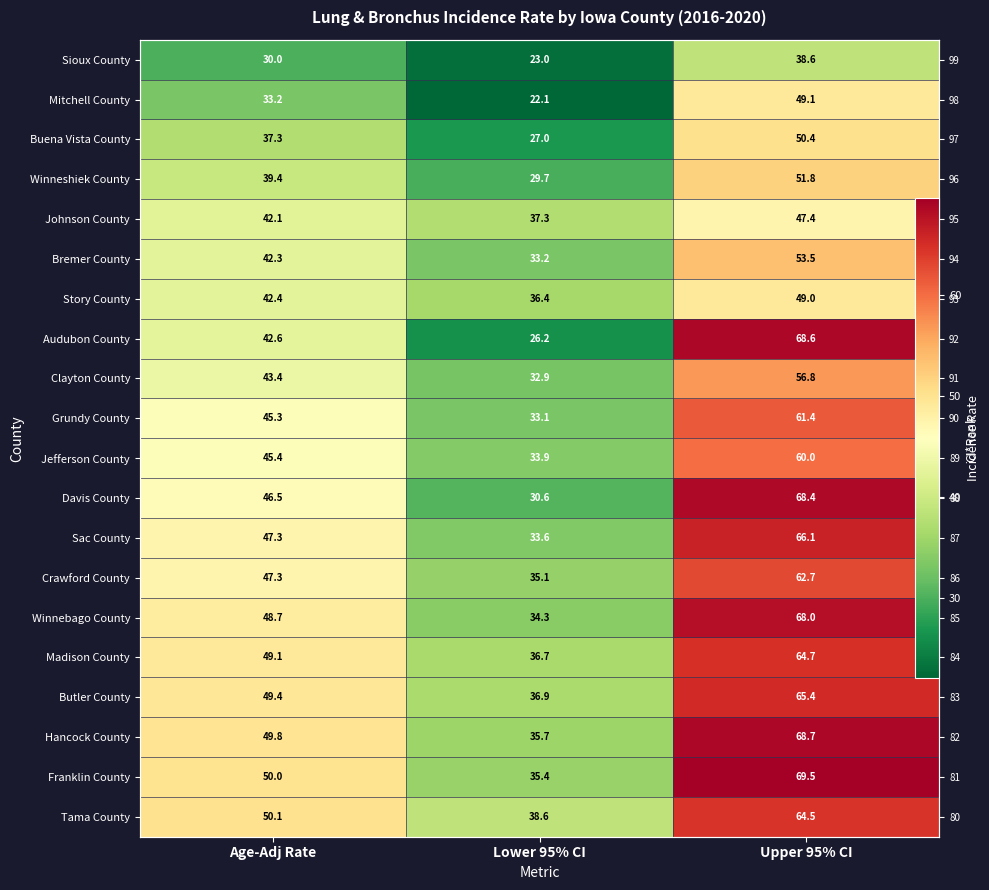

Rank the series at Upper 95% CI from lowest to highest value.

Sioux County, Johnson County, Story County, Mitchell County, Buena Vista County, Winneshiek County, Bremer County, Clayton County, Jefferson County, Grundy County, Crawford County, Tama County, Madison County, Butler County, Sac County, Winnebago County, Davis County, Audubon County, Hancock County, Franklin County